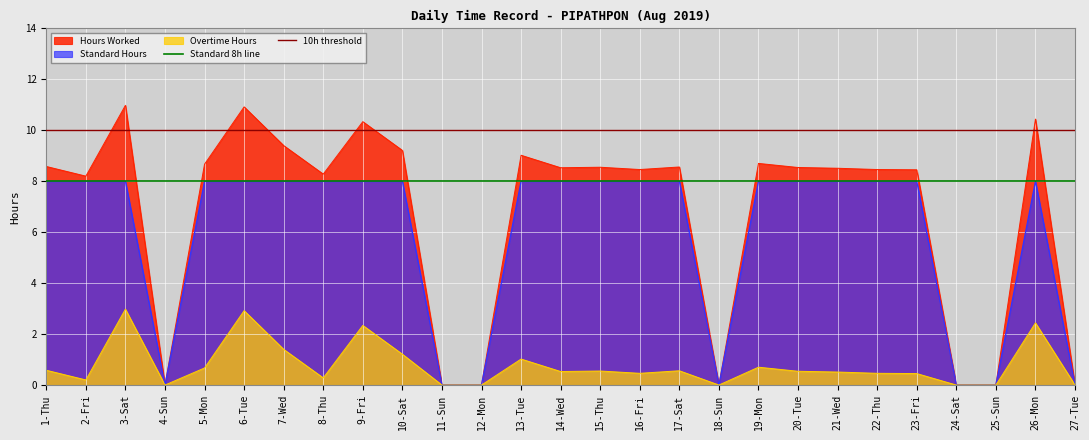

What is the highest value of the Overtime Hours series?

3.0